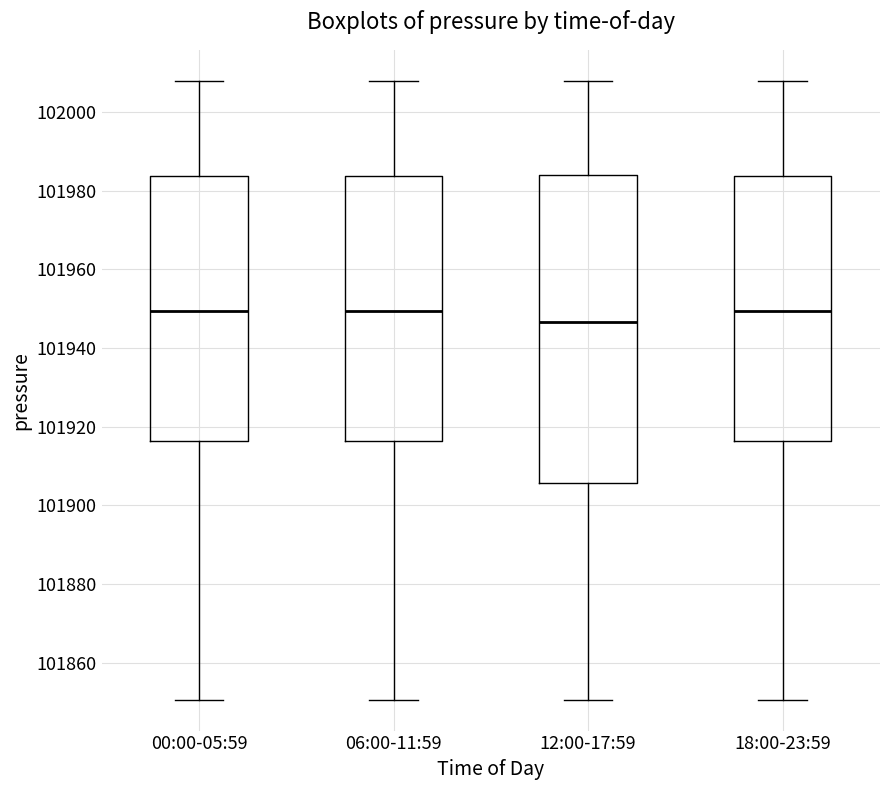

Comparing the boxes themselves (not the whiskers), which one is the tallest?

12:00-17:59